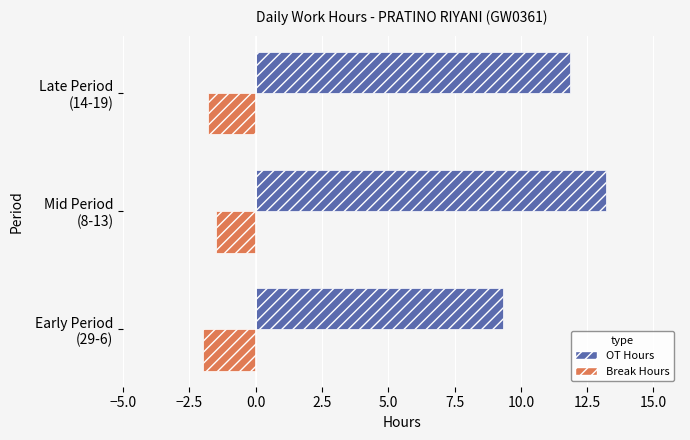

What is the greatest value displayed?

13.2